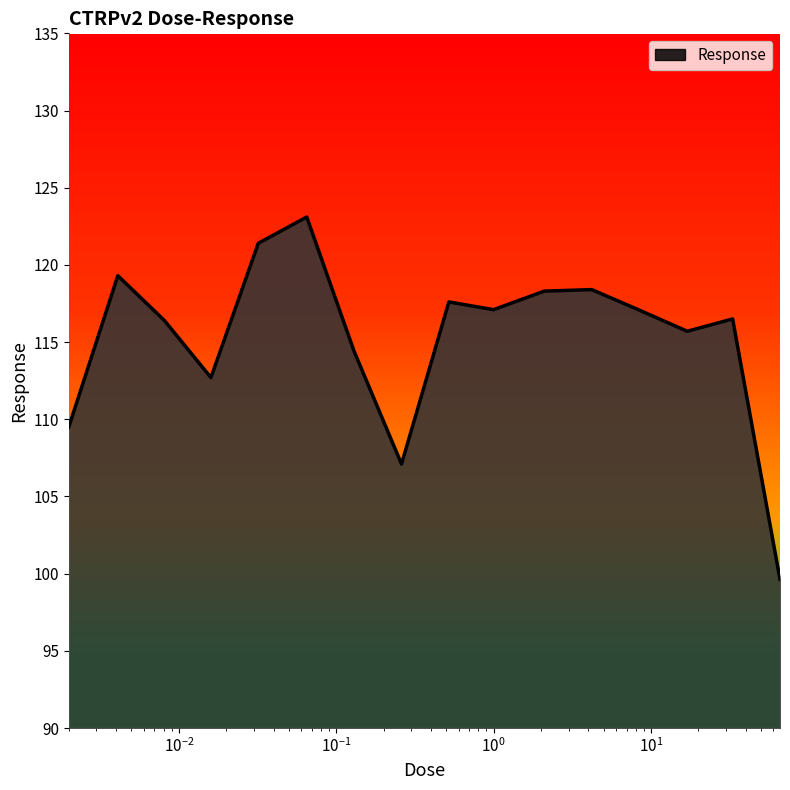

What is the smallest value displayed?

99.6